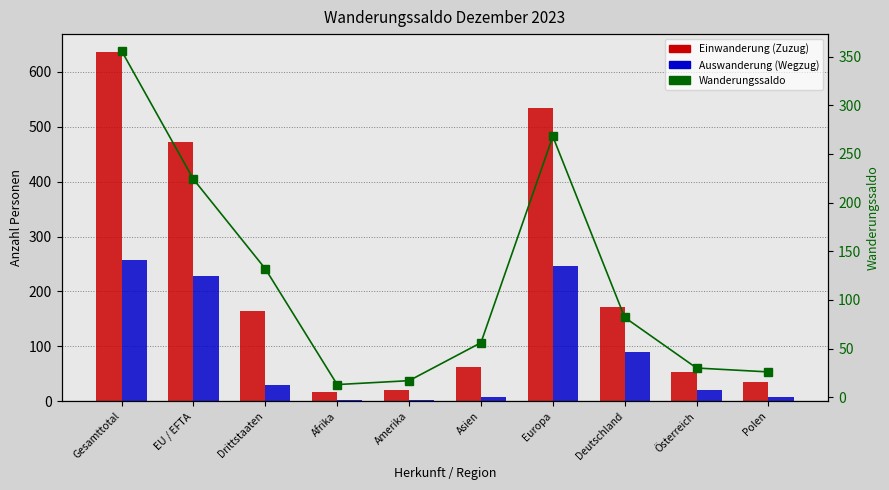

Reading left to right, transcribe all the data shown in this chart.

Einwanderung (Zuzug): 637	473	164	17	21	63	534	172	54	35
Auswanderung (Wegzug): 258	229	29	2	3	7	246	89	21	8
Wanderungssaldo: 356	224	132	13	17	56	268	82	30	26